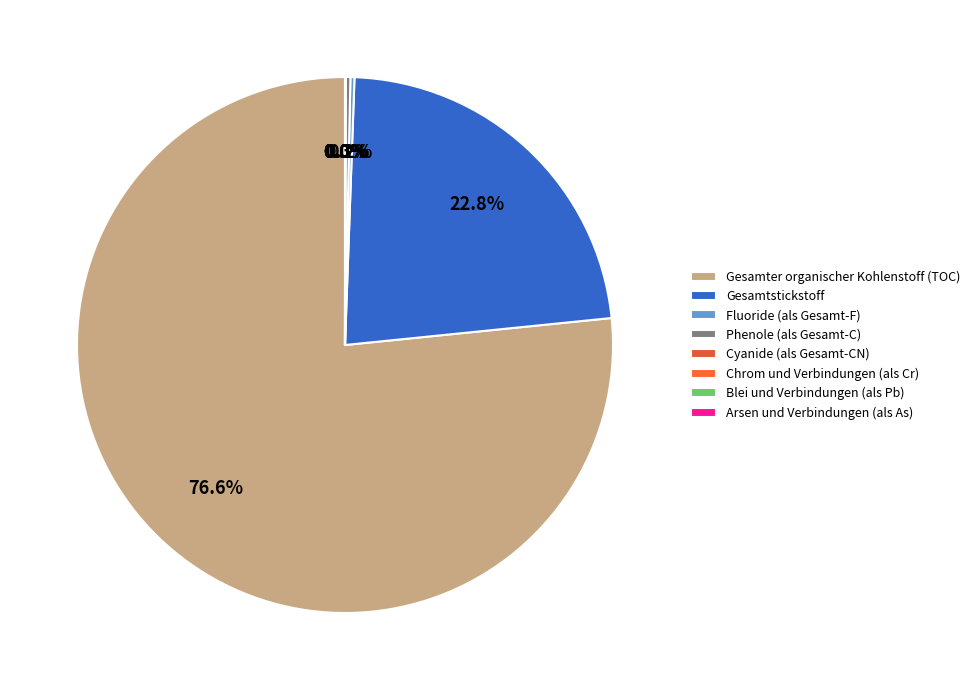

Which category has the biggest portion of the pie?

Gesamter organischer Kohlenstoff (TOC)